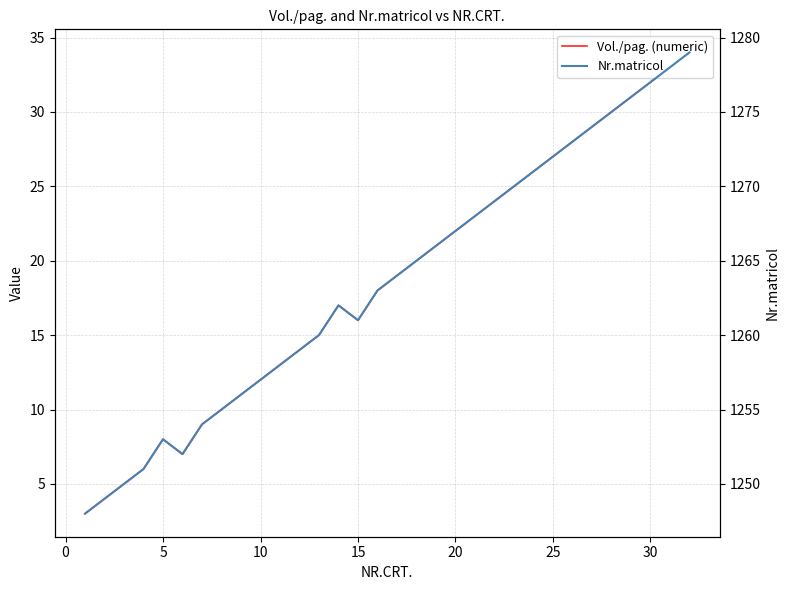

At how many categories does at least one series exceed 64?

32